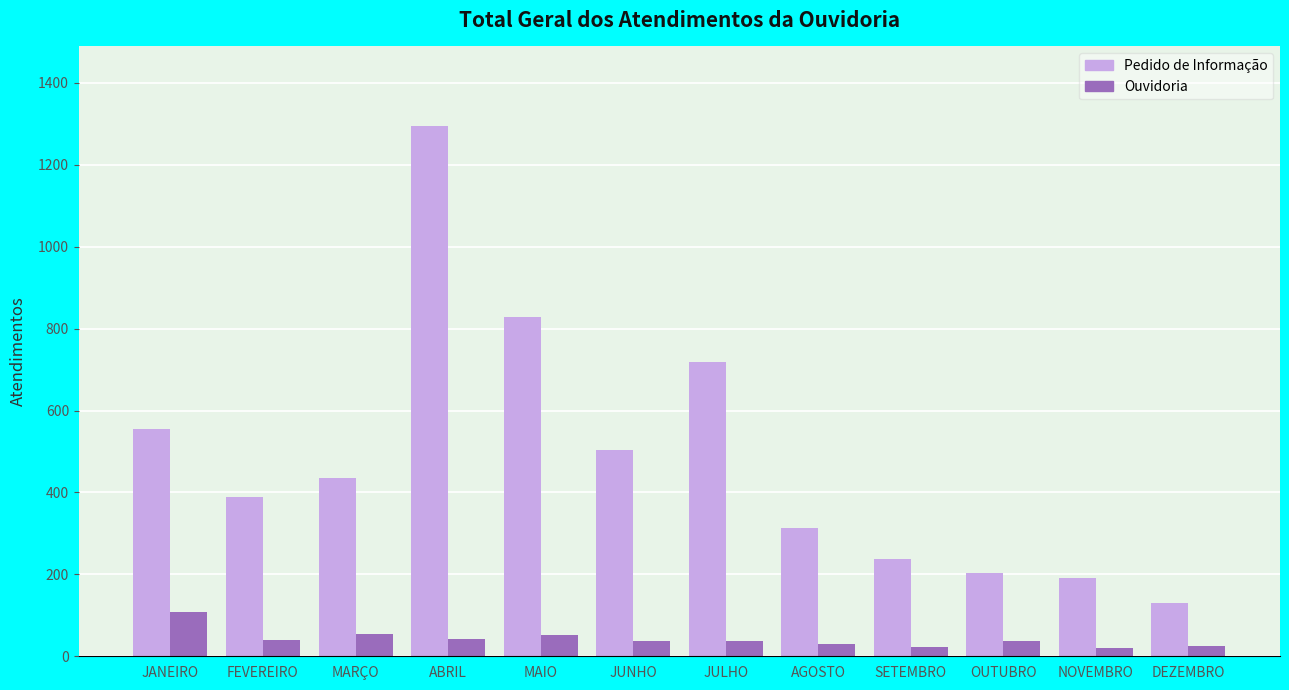

Count the number of data series in this chart.

2